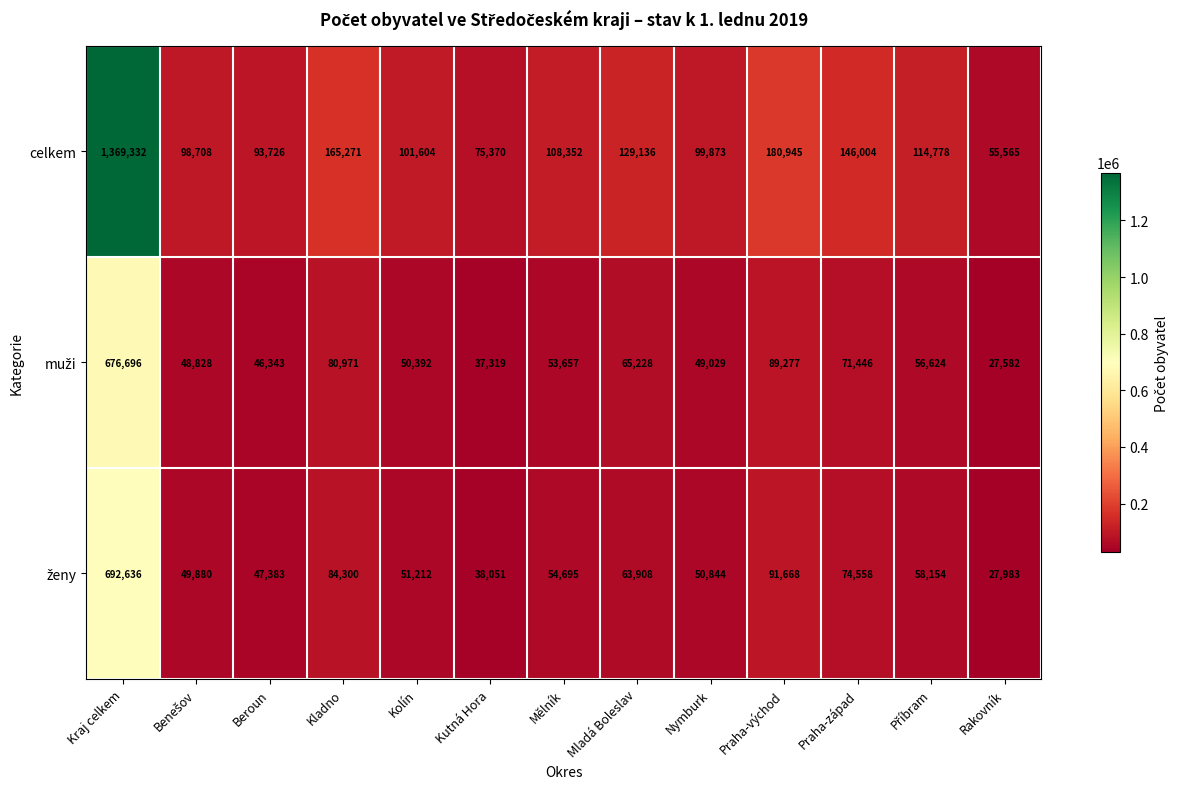

At which label is celkem closest to 712448?

Praha-východ